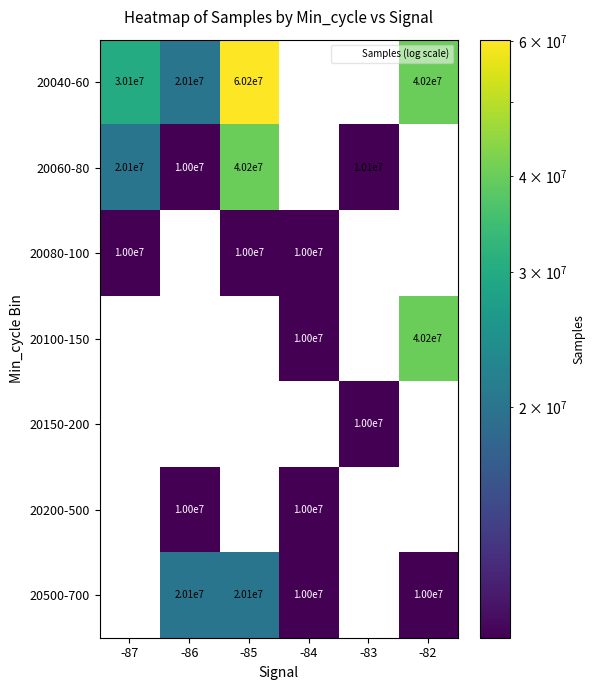

Is the value of 20100-150 at -87 greater than the value of 20080-100 at -86?

No